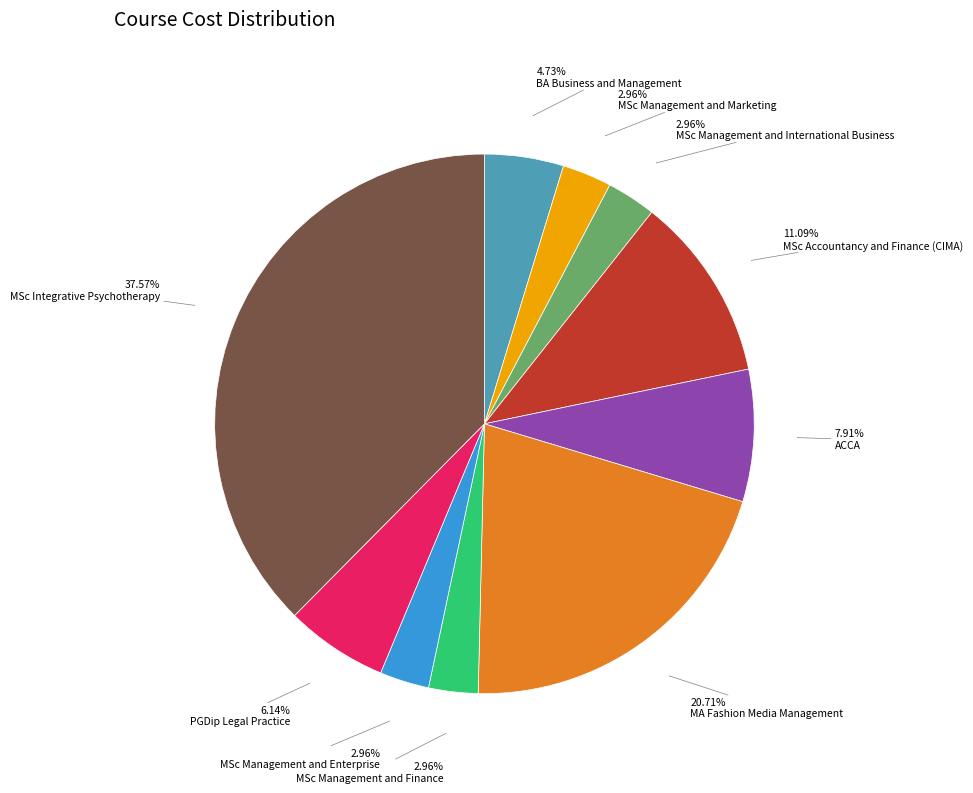

Is there a majority slice in this chart?

No